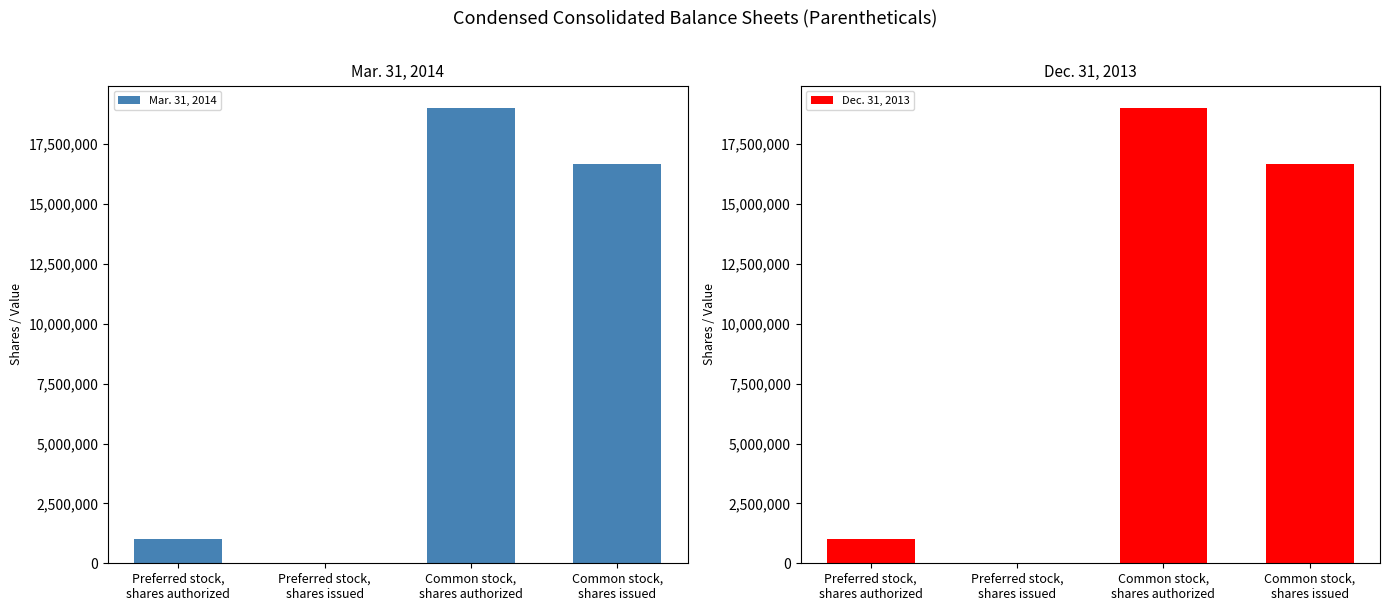

Reading left to right, list all the values displayed in this chart.

Mar. 31, 2014: Preferred stock,
shares authorized=1000000	Preferred stock,
shares issued=0	Common stock,
shares authorized=19000000	Common stock,
shares issued=16678104
Dec. 31, 2013: Preferred stock,
shares authorized=1000000	Preferred stock,
shares issued=0	Common stock,
shares authorized=19000000	Common stock,
shares issued=16657754